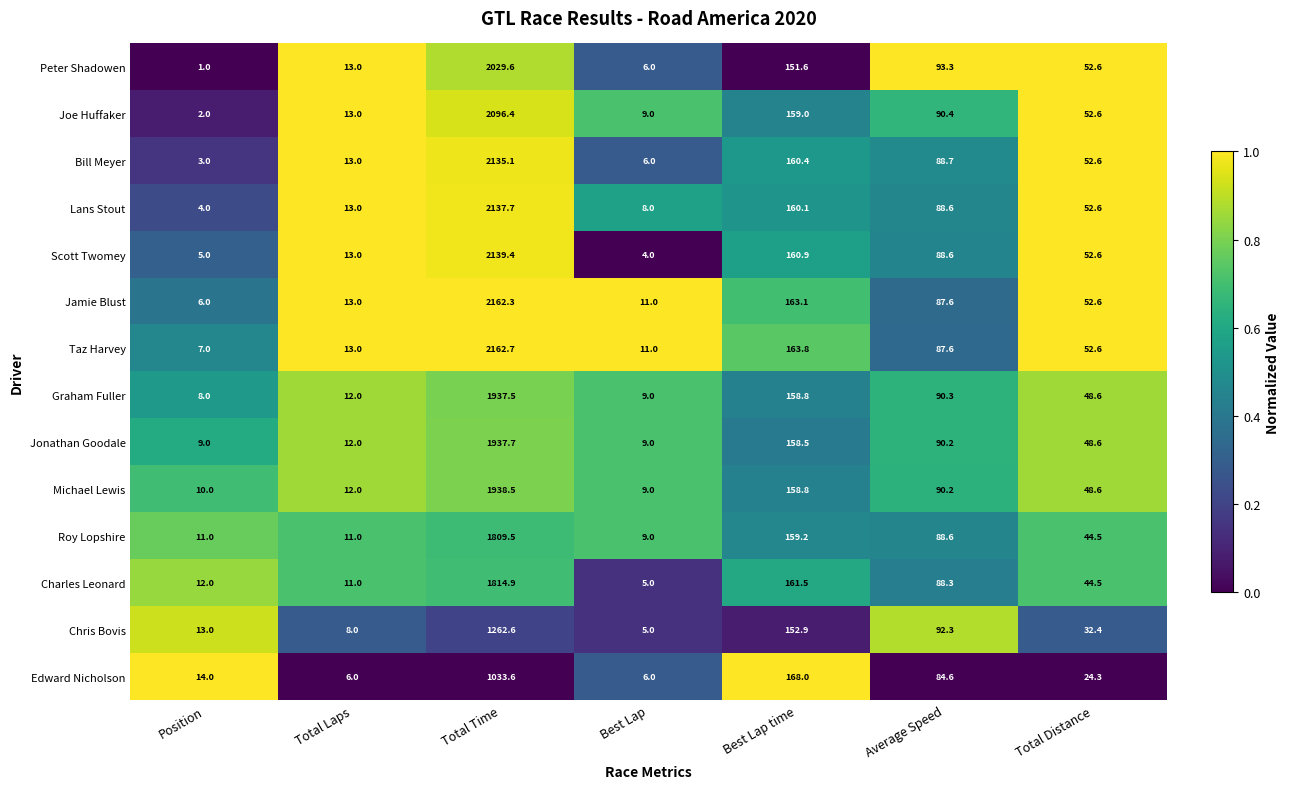

Count the number of categories in the chart.

7